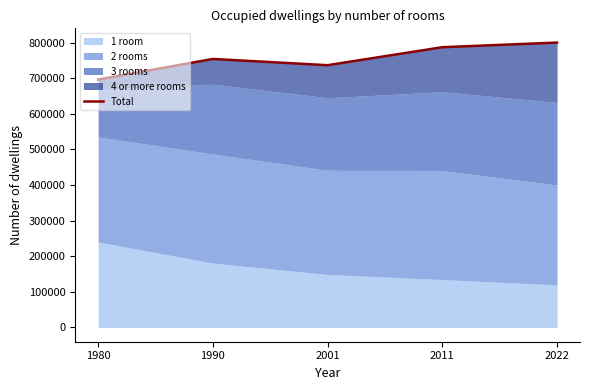

Approximately how many times larger is the value at 2011 compared to 1980?

1.1